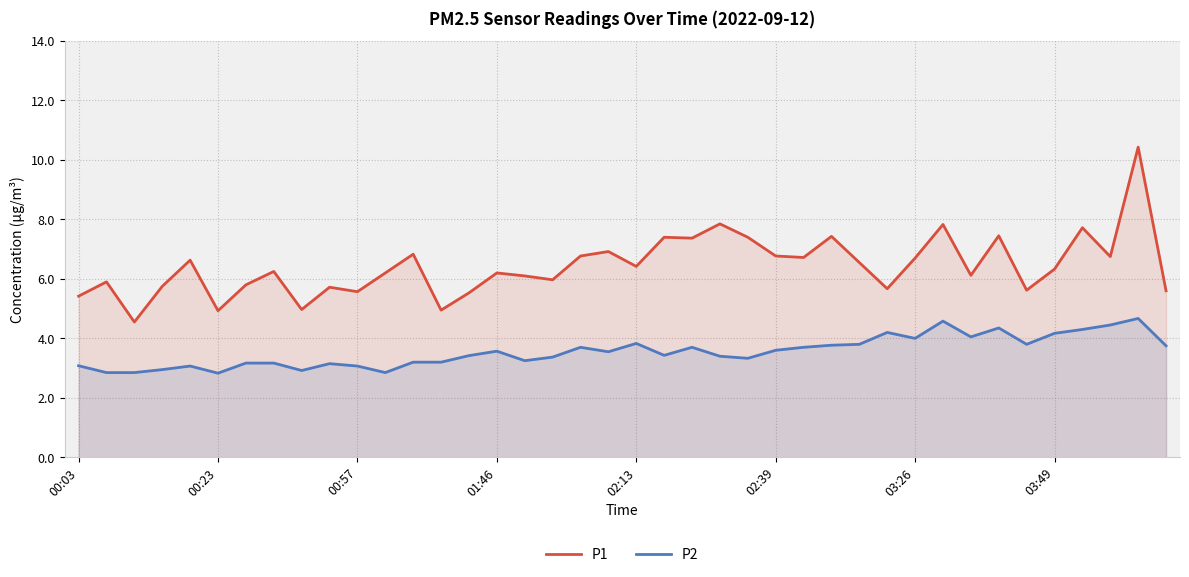

What is the difference between the highest and lowest values at 28?

2.8